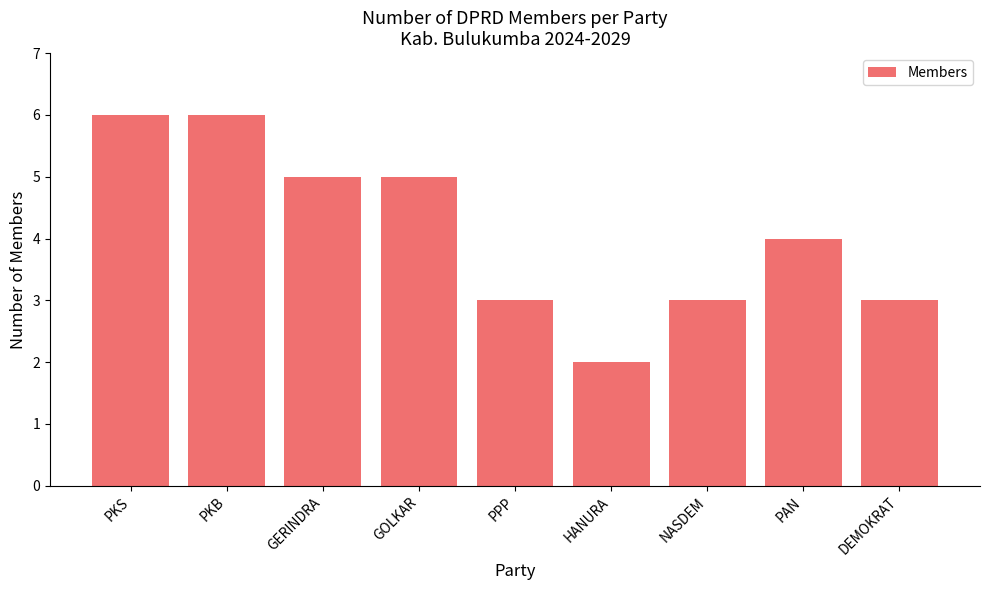

Where does the data first go above 4?

PKS